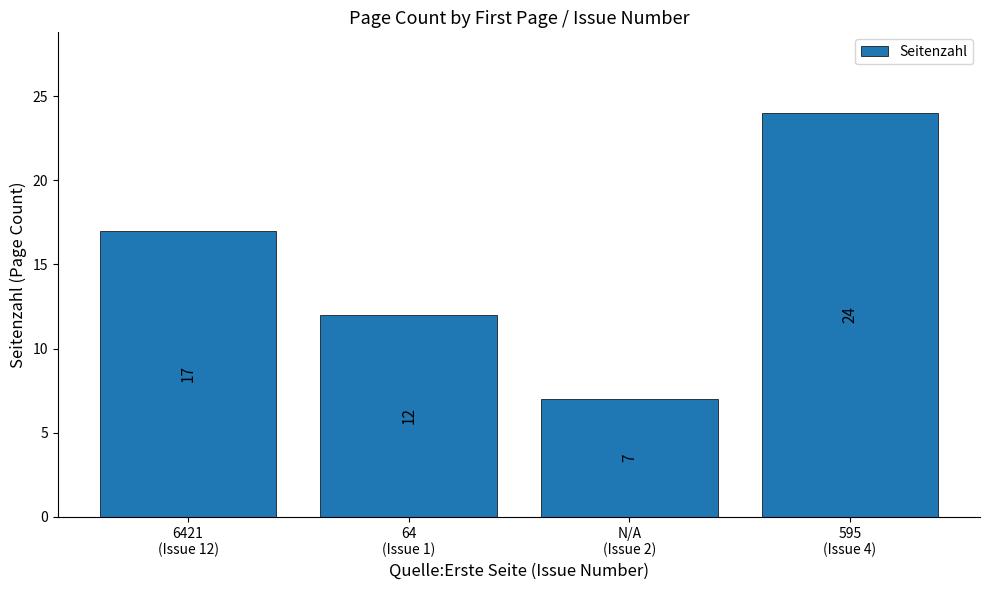

What is the difference between the maximum and minimum values?

17